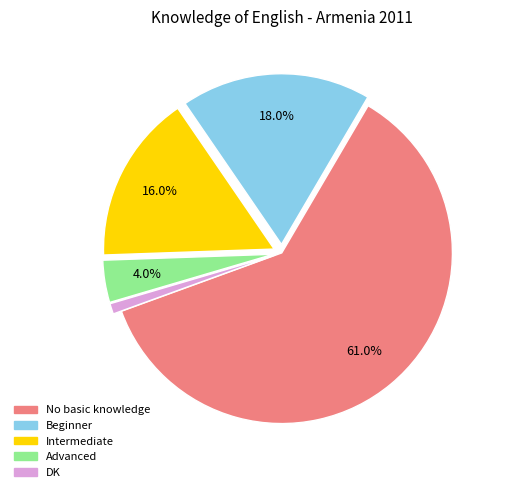

To the nearest percent, what is the difference between the largest and smallest slice percentages?

60%